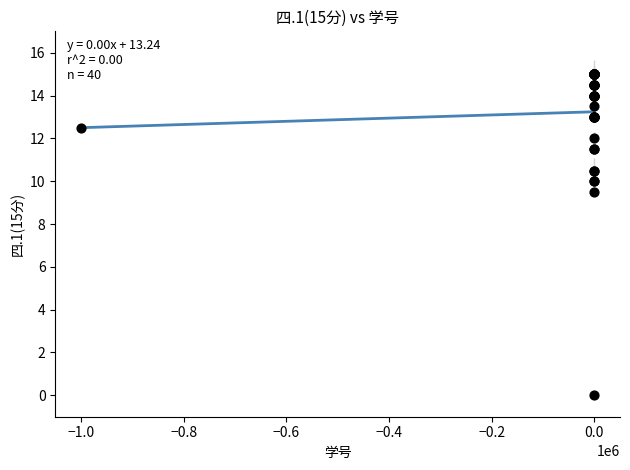

What Y value in the scatter plot is closest to 7?

9.5